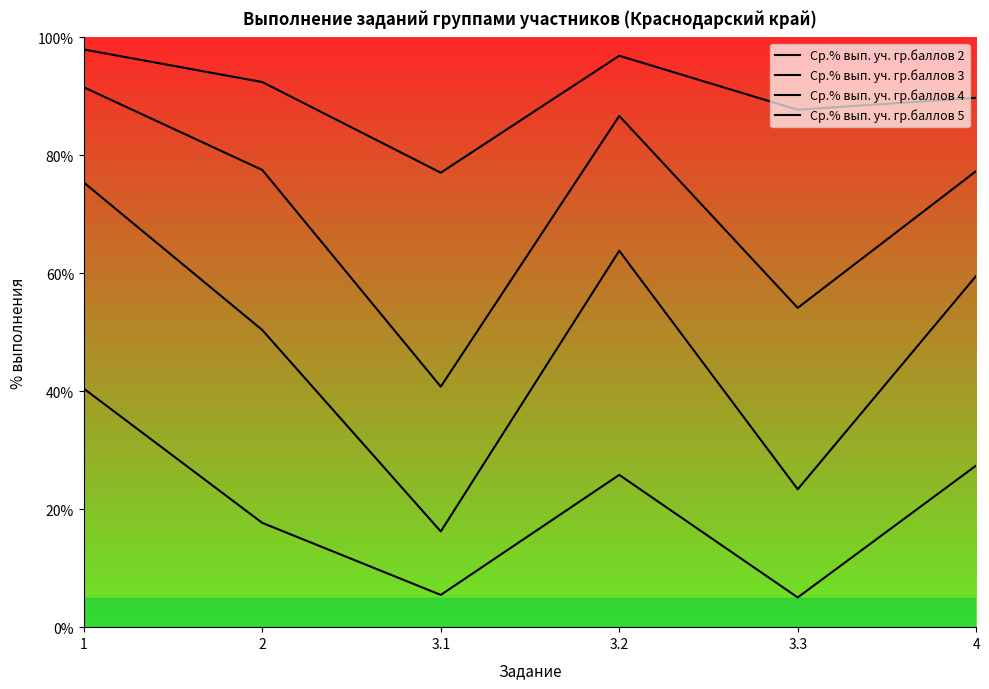

At which category is the sum across all series the highest?

1